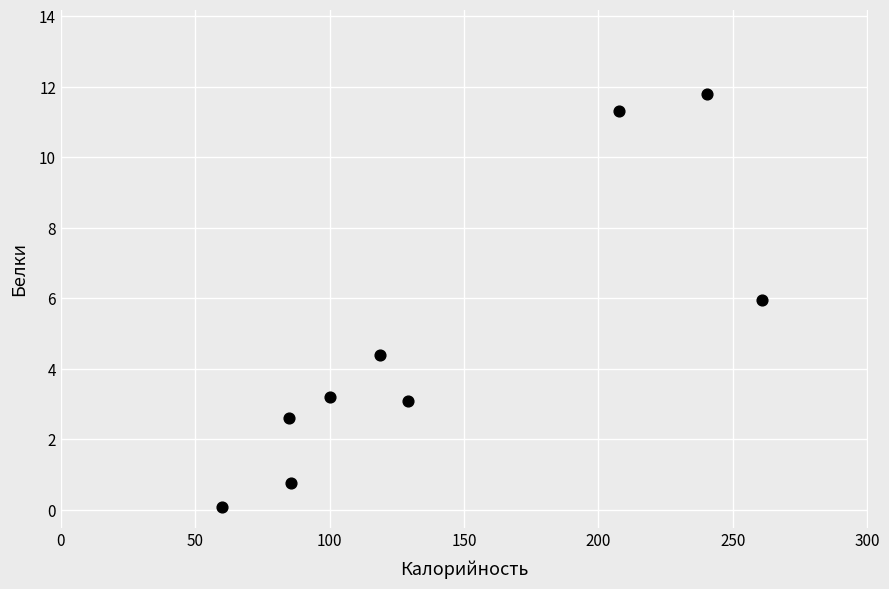

What is the average X value?

143.1